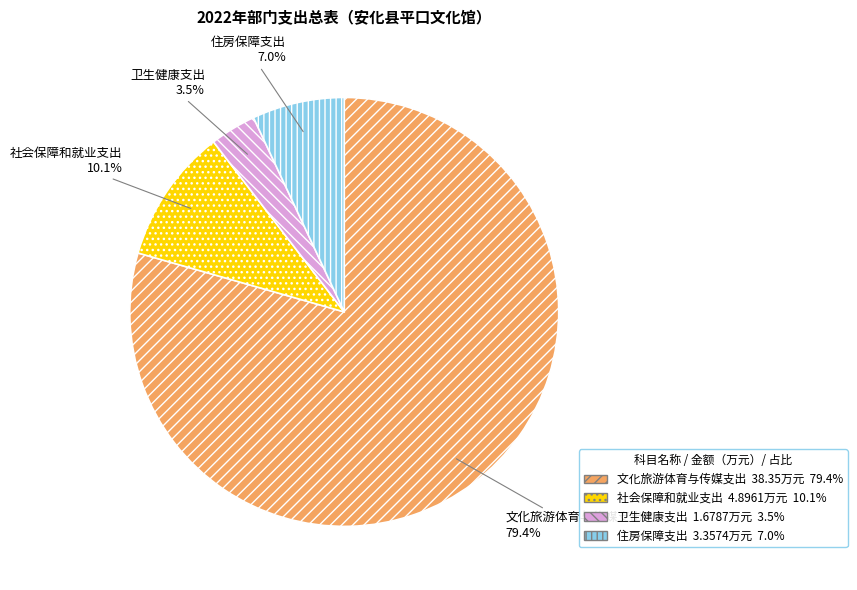

To the nearest percent, what percentage of the pie is 社会保障和就业支出?

10%